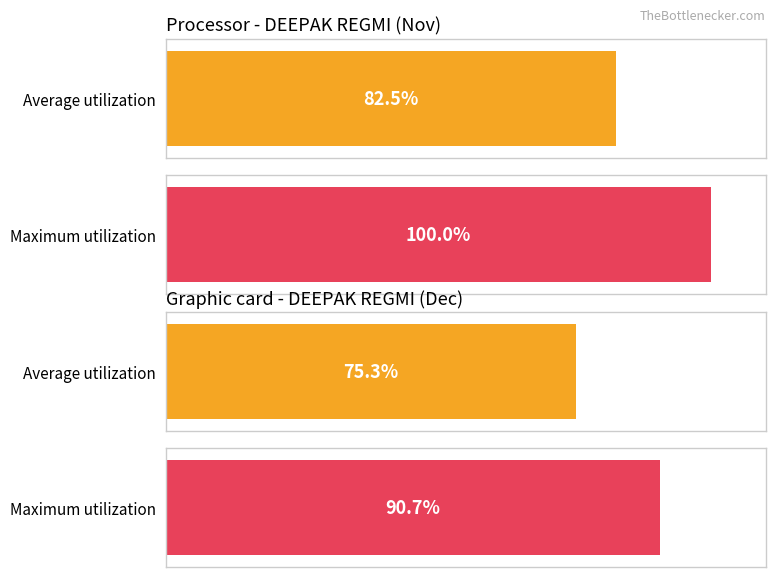

What are all the series names shown in the legend?

Average utilization, Maximum utilization